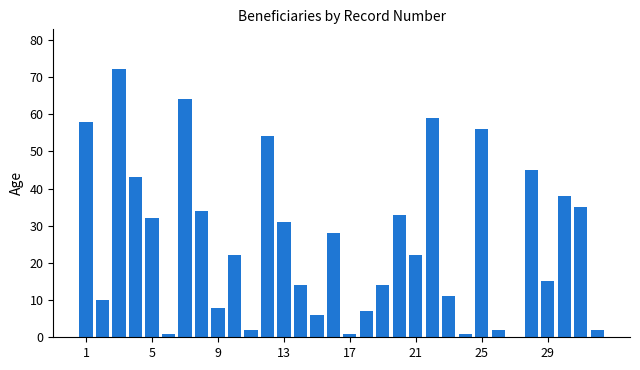

Reading left to right, list all the values displayed in this chart.

58	10	72	43	32	1	64	34	8	22	2	54	31	14	6	28	1	7	14	33	22	59	11	1	56	2	0	45	15	38	35	2